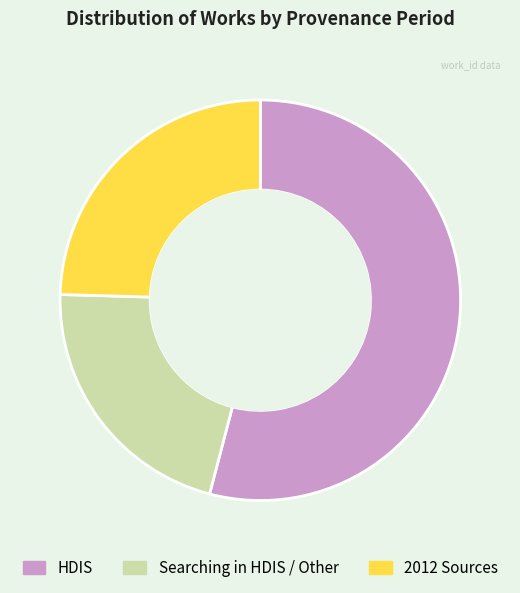

Is there any slice that represents more than half of the pie?

Yes